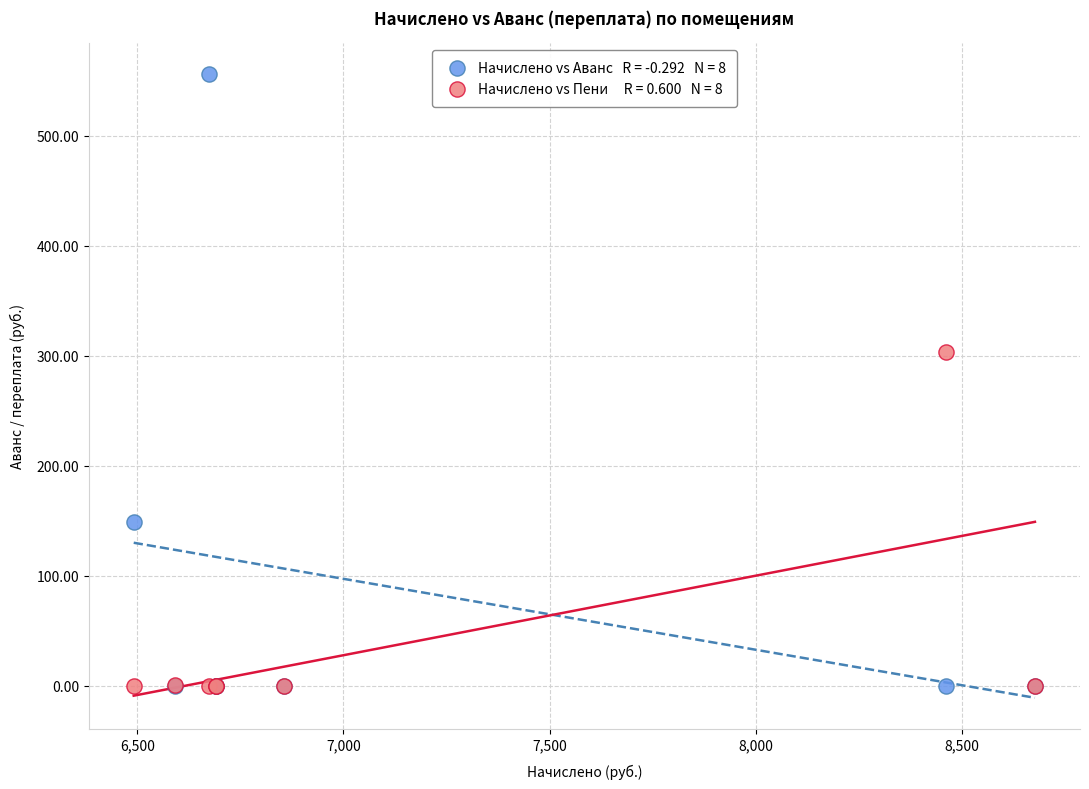

Across all series, what Y value is closest to 278?

303.4